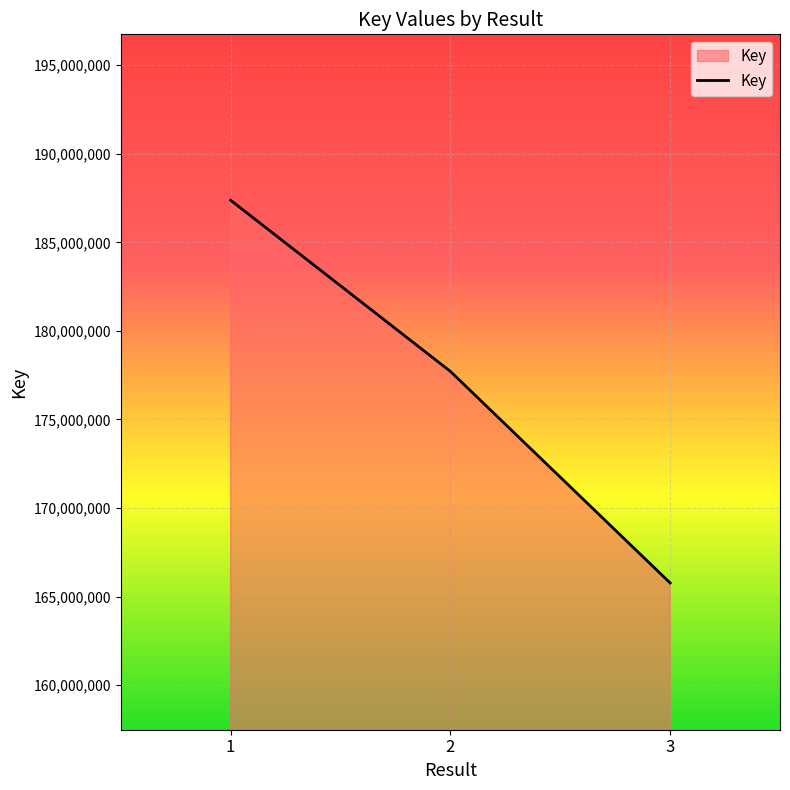

How many values are below 177713699?

1